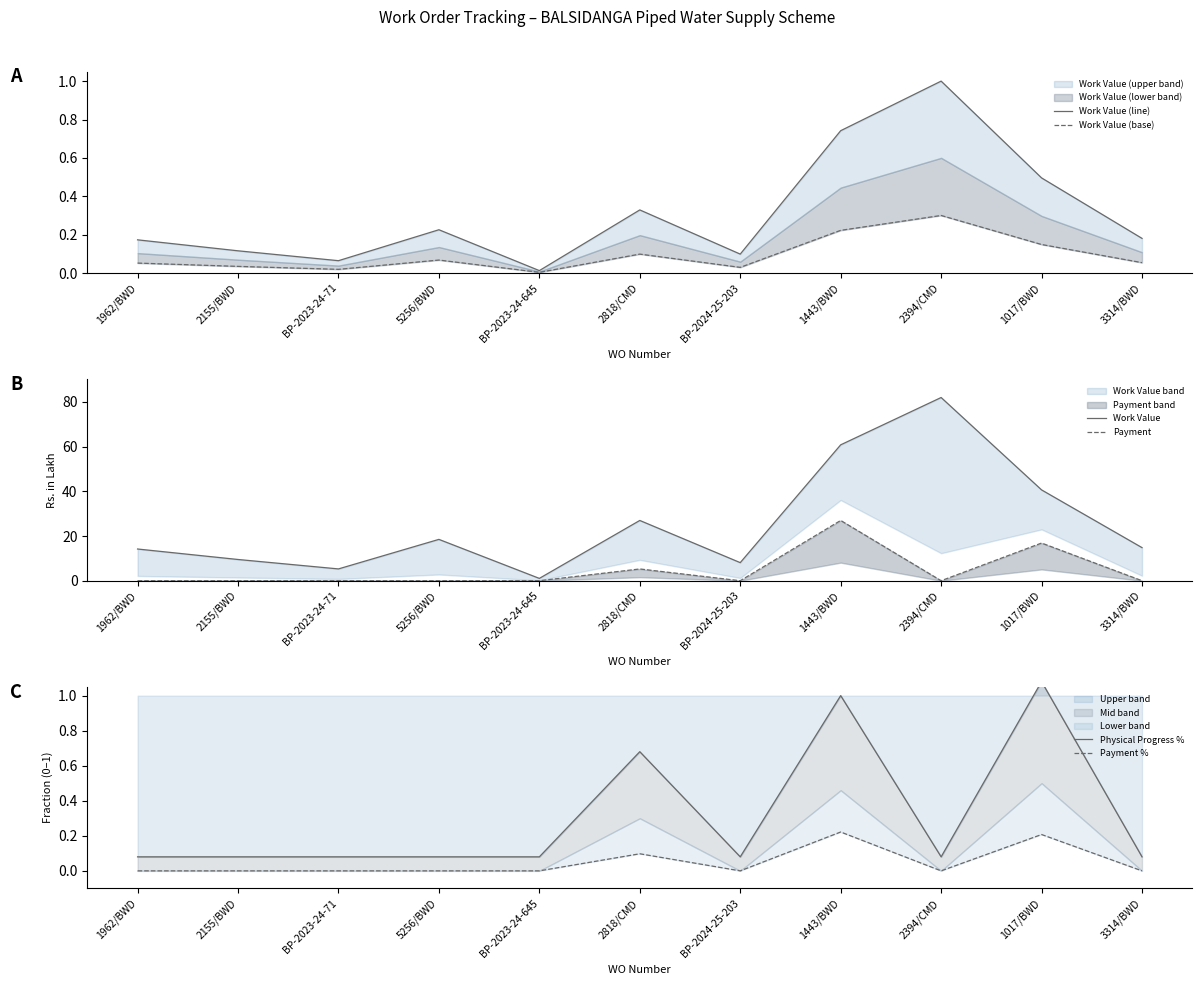

What is the sum of all Physical Progress % values?

3.4